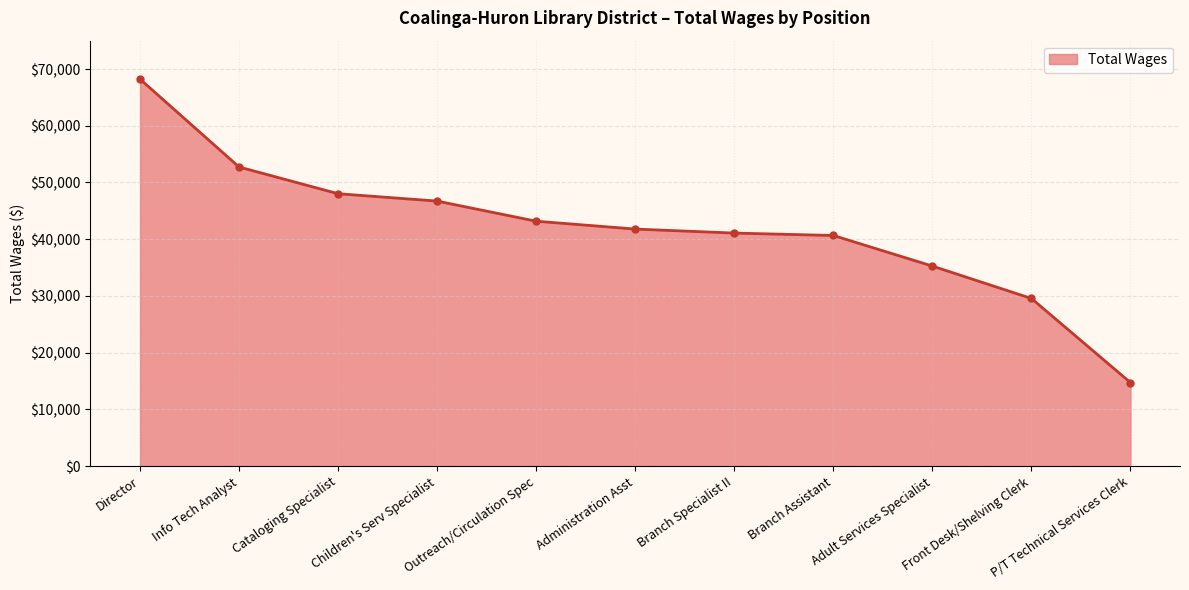

The value at Director is 68217. True or false?

True